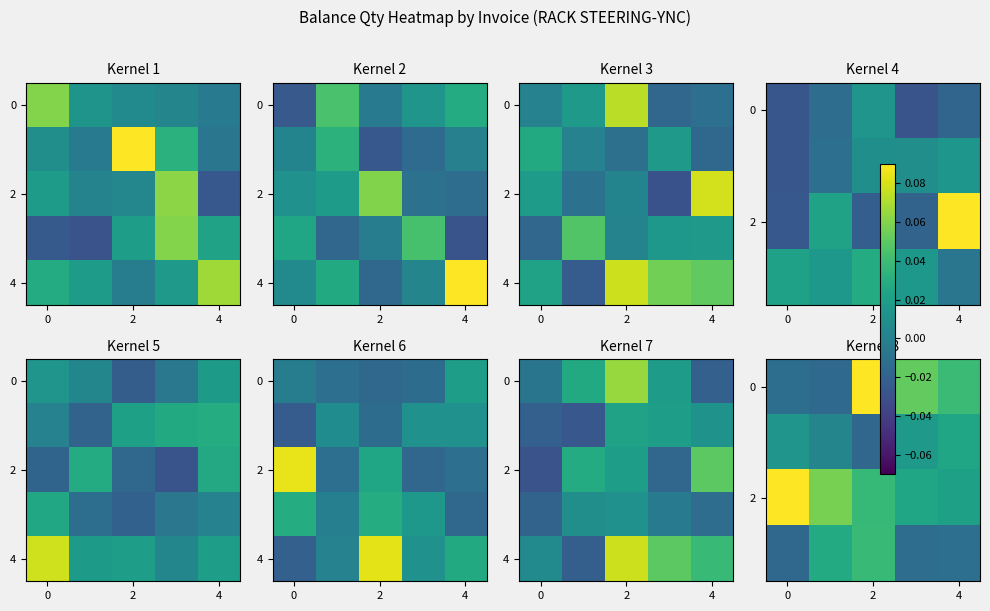

Where is row_2 nearest to the value 0?

4